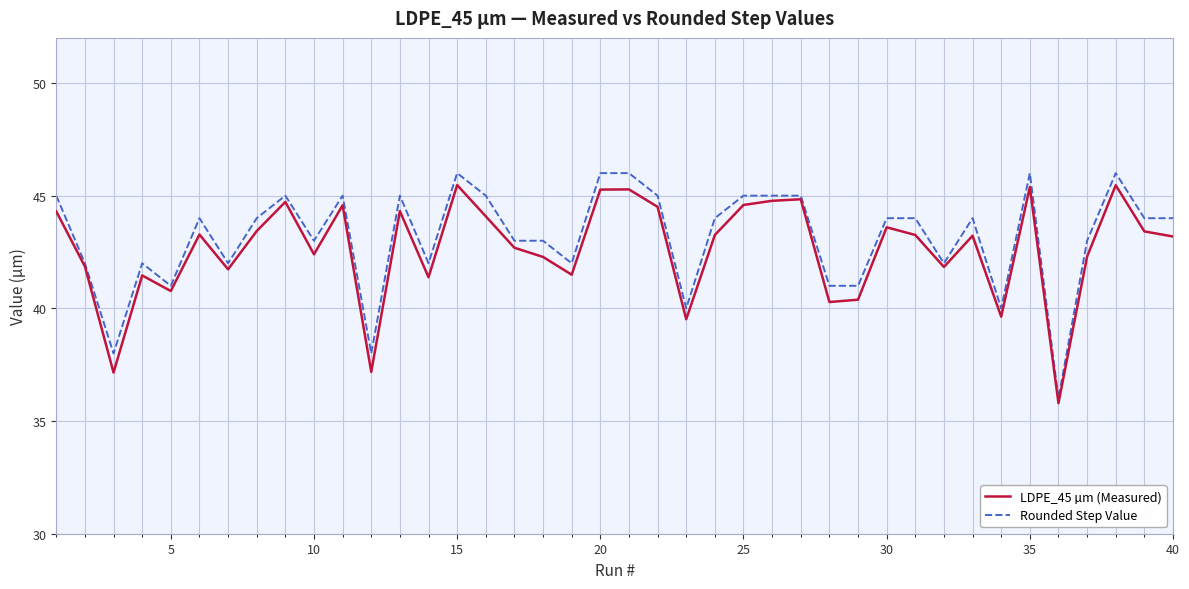

What is the highest value of the Rounded Step Value series?

46.0